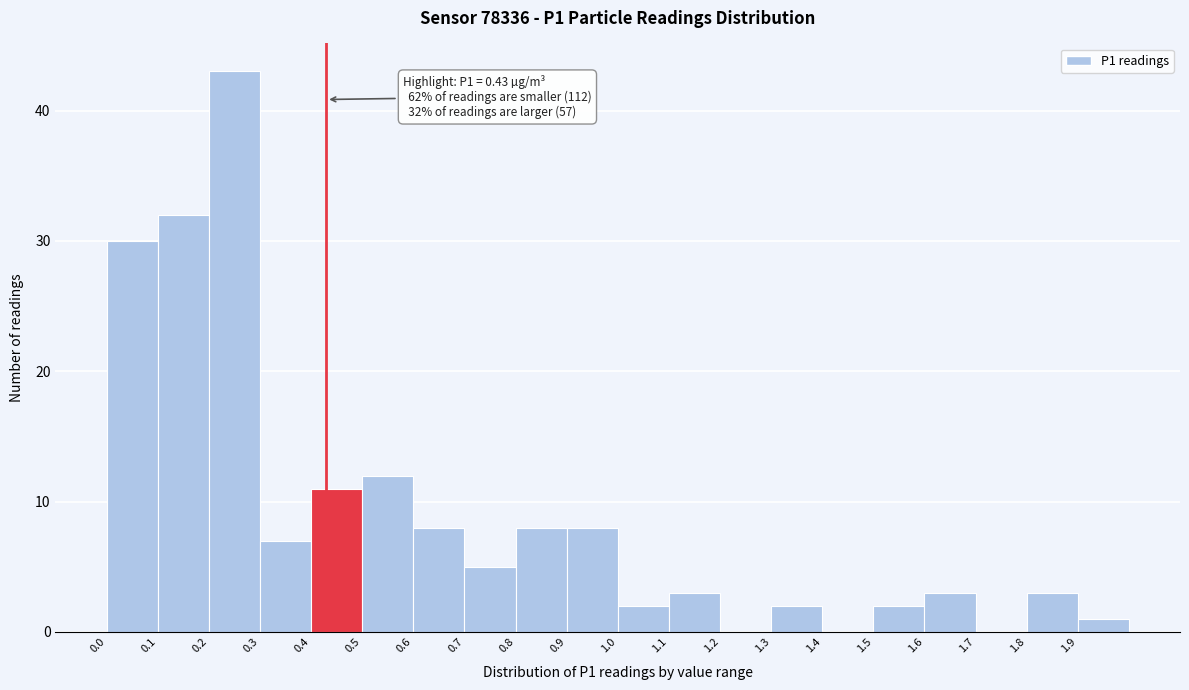

Which range on the x-axis has the tallest bar?

0.2 to 0.3